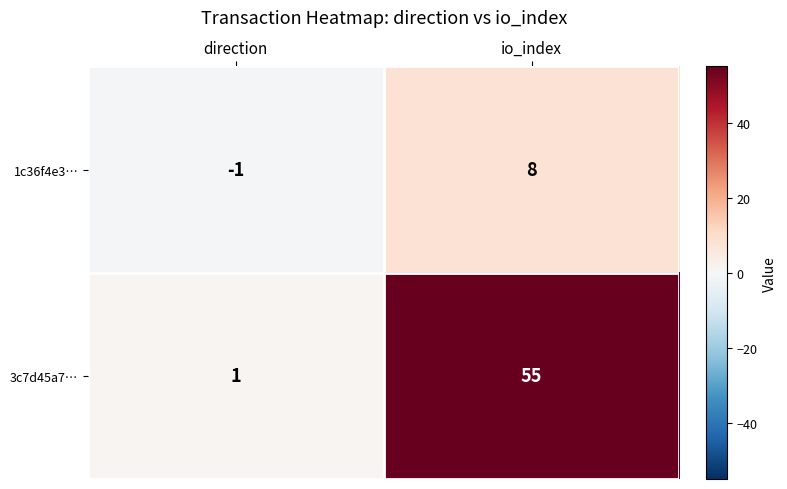

What is the spread (max minus min) of values at io_index?

47